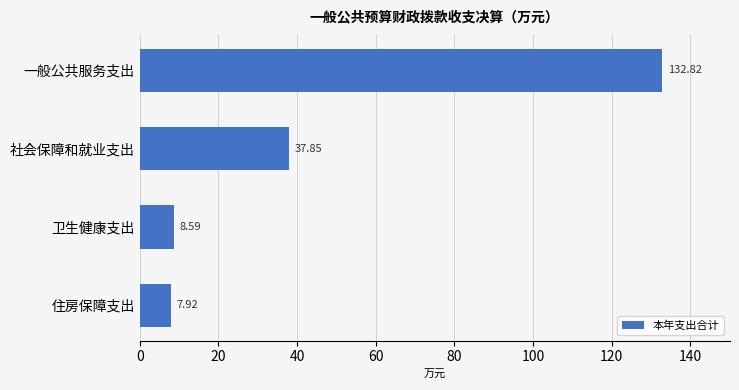

How many categories are shown in the chart?

4